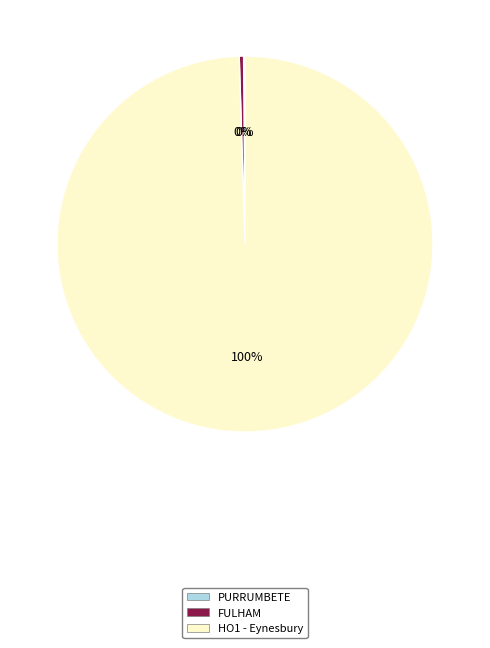

Do FULHAM and HO1 - Eynesbury together represent more than half of the pie?

Yes